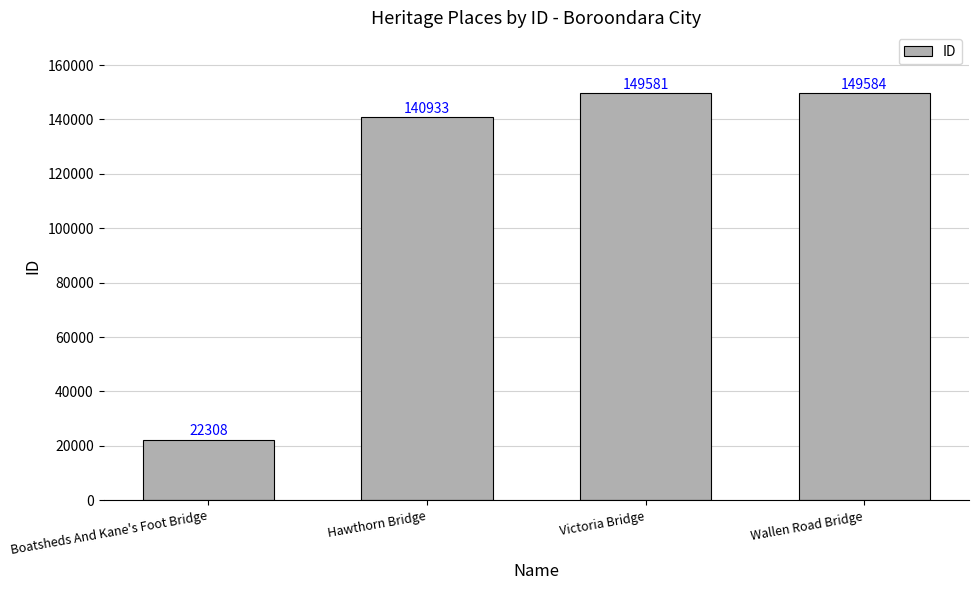

Approximately how many times larger is the value at Hawthorn Bridge compared to Wallen Road Bridge?

0.9